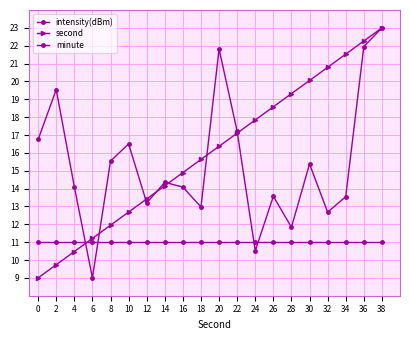

How many lines are shown in the chart?

3